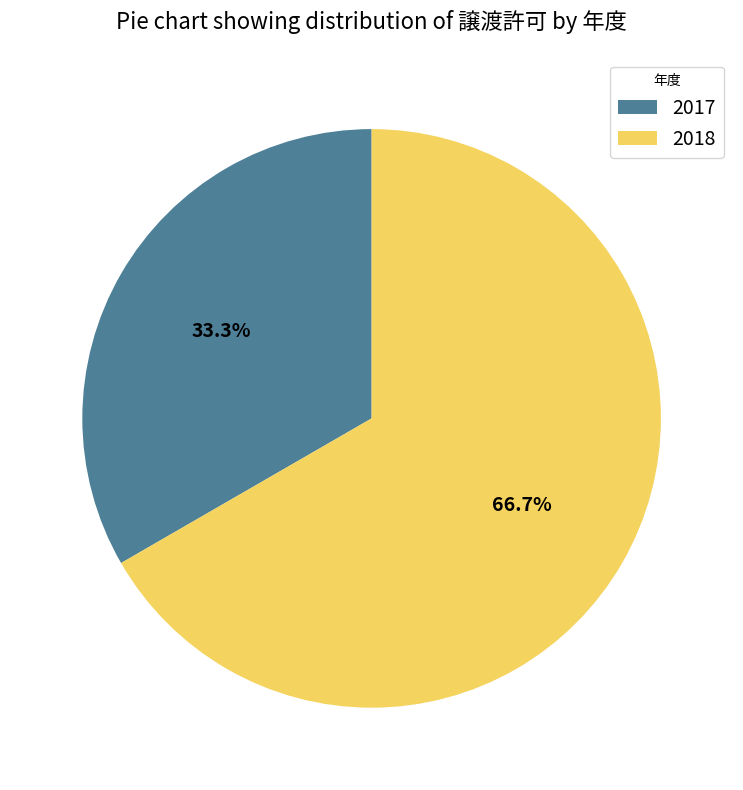

Which slice is the largest?

2018